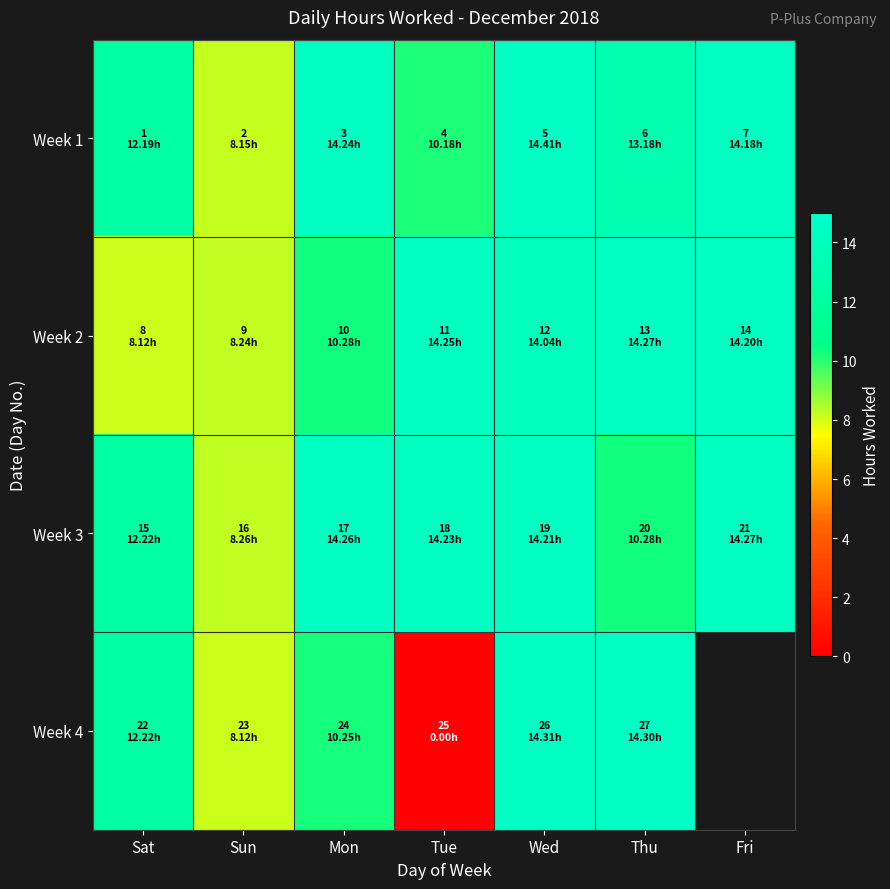

At which category is the sum across all series the highest?

Wed